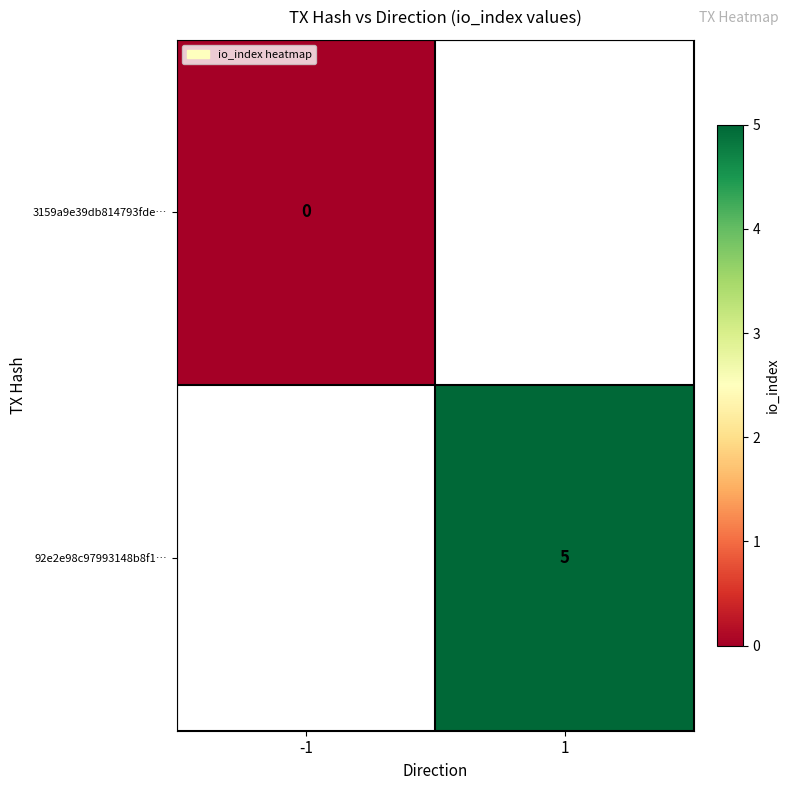

The value of 92e2e98c97993148b8f1… at 1 is 5. True or false?

True